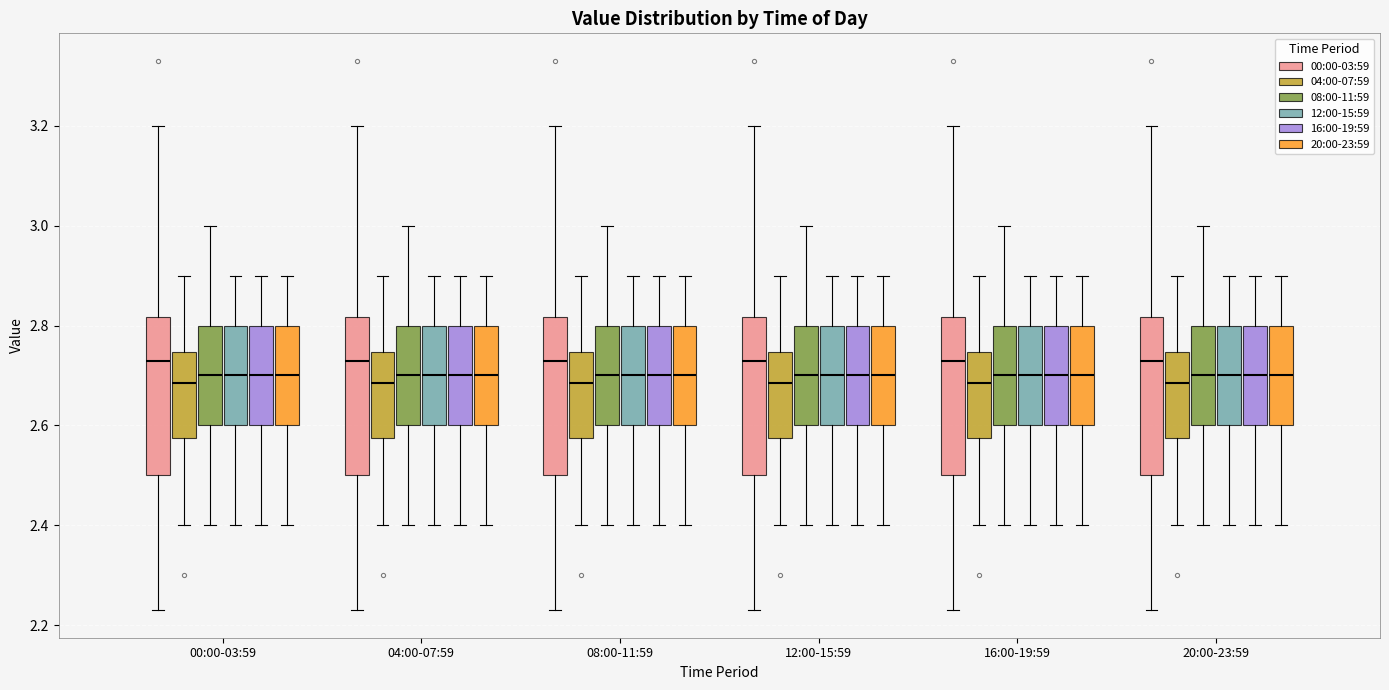

Reading left to right, read every box against the y-axis: the position of its median line, the range the box covers, and the ends of its whiskers. The values are not printed on the chart, so give them approximately, as read against the axis.

00:00-03:59 (00:00-03:59): median 2.74, box 2.50 to 2.82, whiskers 2.24 to 3.20
00:00-03:59 (04:00-07:59): median 2.68, box 2.58 to 2.74, whiskers 2.40 to 2.90
00:00-03:59 (08:00-11:59): median 2.70, box 2.60 to 2.80, whiskers 2.40 to 3.00
00:00-03:59 (12:00-15:59): median 2.70, box 2.60 to 2.80, whiskers 2.40 to 2.90
00:00-03:59 (16:00-19:59): median 2.70, box 2.60 to 2.80, whiskers 2.40 to 2.90
00:00-03:59 (20:00-23:59): median 2.70, box 2.60 to 2.80, whiskers 2.40 to 2.90
04:00-07:59 (00:00-03:59): median 2.74, box 2.50 to 2.82, whiskers 2.24 to 3.20
04:00-07:59 (04:00-07:59): median 2.68, box 2.58 to 2.74, whiskers 2.40 to 2.90
04:00-07:59 (08:00-11:59): median 2.70, box 2.60 to 2.80, whiskers 2.40 to 3.00
04:00-07:59 (12:00-15:59): median 2.70, box 2.60 to 2.80, whiskers 2.40 to 2.90
04:00-07:59 (16:00-19:59): median 2.70, box 2.60 to 2.80, whiskers 2.40 to 2.90
04:00-07:59 (20:00-23:59): median 2.70, box 2.60 to 2.80, whiskers 2.40 to 2.90
08:00-11:59 (00:00-03:59): median 2.74, box 2.50 to 2.82, whiskers 2.24 to 3.20
08:00-11:59 (04:00-07:59): median 2.68, box 2.58 to 2.74, whiskers 2.40 to 2.90
08:00-11:59 (08:00-11:59): median 2.70, box 2.60 to 2.80, whiskers 2.40 to 3.00
08:00-11:59 (12:00-15:59): median 2.70, box 2.60 to 2.80, whiskers 2.40 to 2.90
08:00-11:59 (16:00-19:59): median 2.70, box 2.60 to 2.80, whiskers 2.40 to 2.90
08:00-11:59 (20:00-23:59): median 2.70, box 2.60 to 2.80, whiskers 2.40 to 2.90
12:00-15:59 (00:00-03:59): median 2.74, box 2.50 to 2.82, whiskers 2.24 to 3.20
12:00-15:59 (04:00-07:59): median 2.68, box 2.58 to 2.74, whiskers 2.40 to 2.90
12:00-15:59 (08:00-11:59): median 2.70, box 2.60 to 2.80, whiskers 2.40 to 3.00
12:00-15:59 (12:00-15:59): median 2.70, box 2.60 to 2.80, whiskers 2.40 to 2.90
12:00-15:59 (16:00-19:59): median 2.70, box 2.60 to 2.80, whiskers 2.40 to 2.90
12:00-15:59 (20:00-23:59): median 2.70, box 2.60 to 2.80, whiskers 2.40 to 2.90
16:00-19:59 (00:00-03:59): median 2.74, box 2.50 to 2.82, whiskers 2.24 to 3.20
16:00-19:59 (04:00-07:59): median 2.68, box 2.58 to 2.74, whiskers 2.40 to 2.90
16:00-19:59 (08:00-11:59): median 2.70, box 2.60 to 2.80, whiskers 2.40 to 3.00
16:00-19:59 (12:00-15:59): median 2.70, box 2.60 to 2.80, whiskers 2.40 to 2.90
16:00-19:59 (16:00-19:59): median 2.70, box 2.60 to 2.80, whiskers 2.40 to 2.90
16:00-19:59 (20:00-23:59): median 2.70, box 2.60 to 2.80, whiskers 2.40 to 2.90
20:00-23:59 (00:00-03:59): median 2.74, box 2.50 to 2.82, whiskers 2.24 to 3.20
20:00-23:59 (04:00-07:59): median 2.68, box 2.58 to 2.74, whiskers 2.40 to 2.90
20:00-23:59 (08:00-11:59): median 2.70, box 2.60 to 2.80, whiskers 2.40 to 3.00
20:00-23:59 (12:00-15:59): median 2.70, box 2.60 to 2.80, whiskers 2.40 to 2.90
20:00-23:59 (16:00-19:59): median 2.70, box 2.60 to 2.80, whiskers 2.40 to 2.90
20:00-23:59 (20:00-23:59): median 2.70, box 2.60 to 2.80, whiskers 2.40 to 2.90